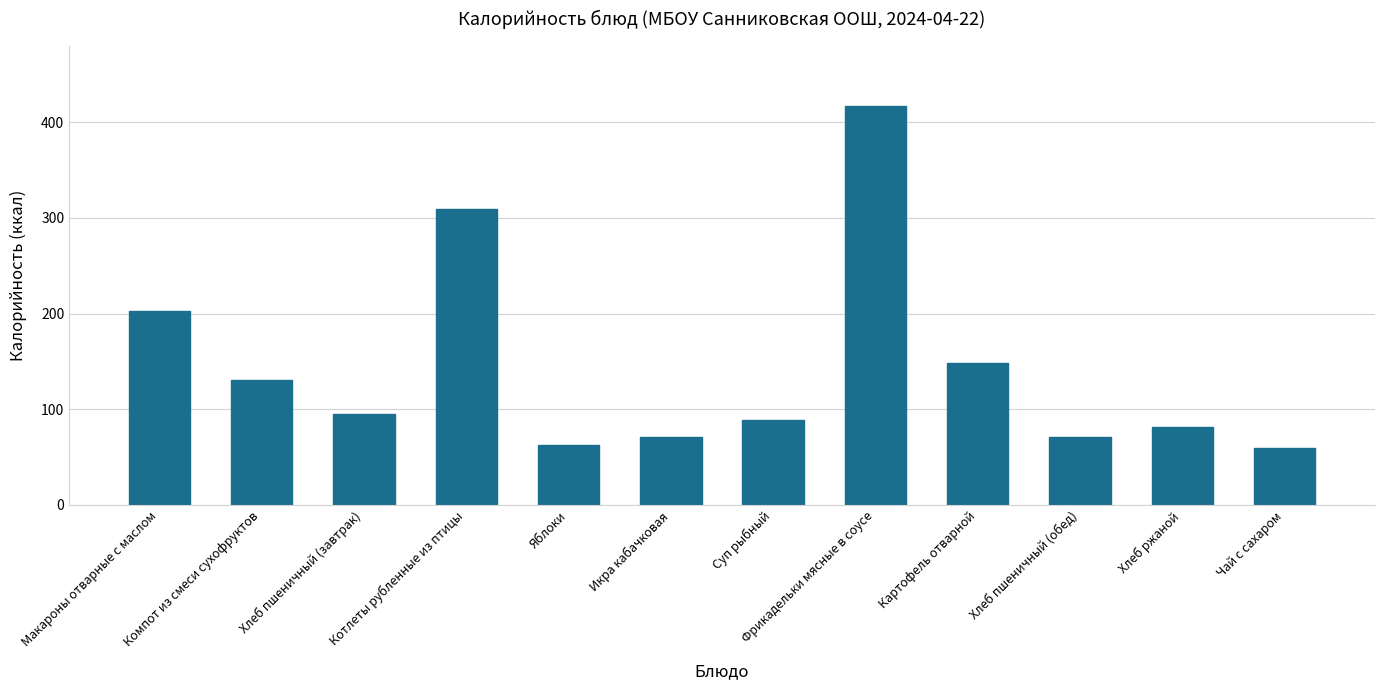

The chart shows a value of 57.8 at Картофель отварной. True or false?

False